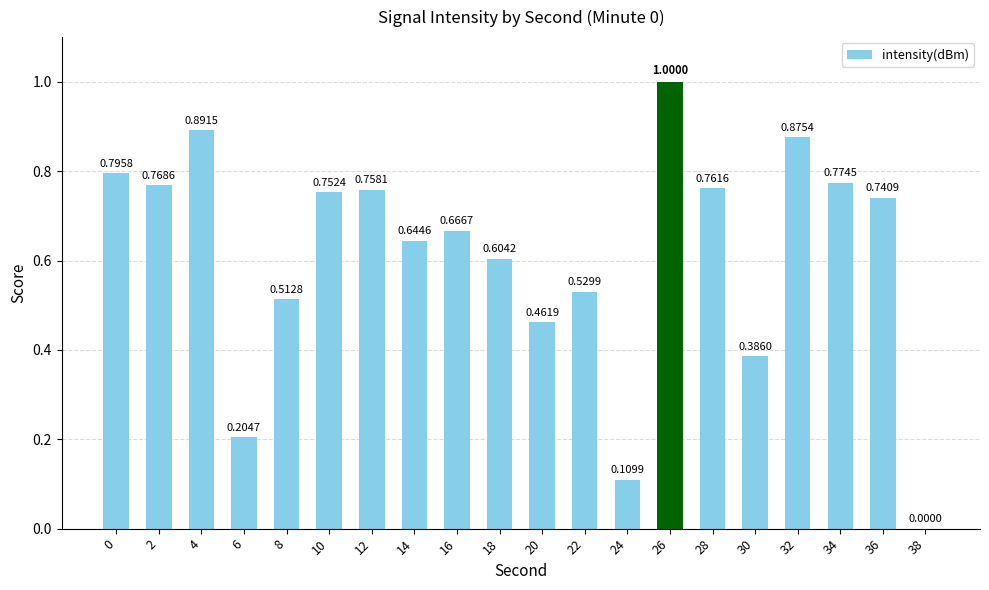

What is the sum of the values at 26 and 4?

1.9